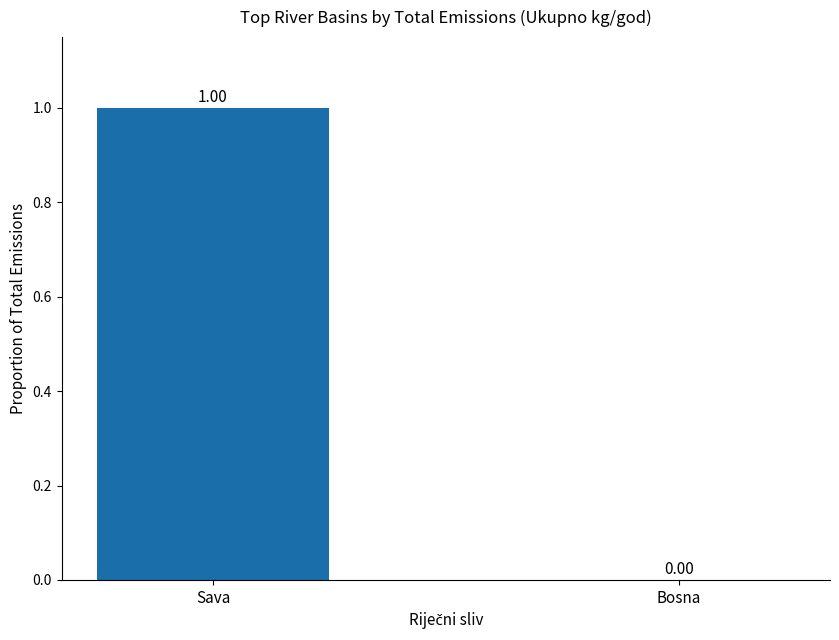

What is the sum of the values at Sava and Bosna?

1.0